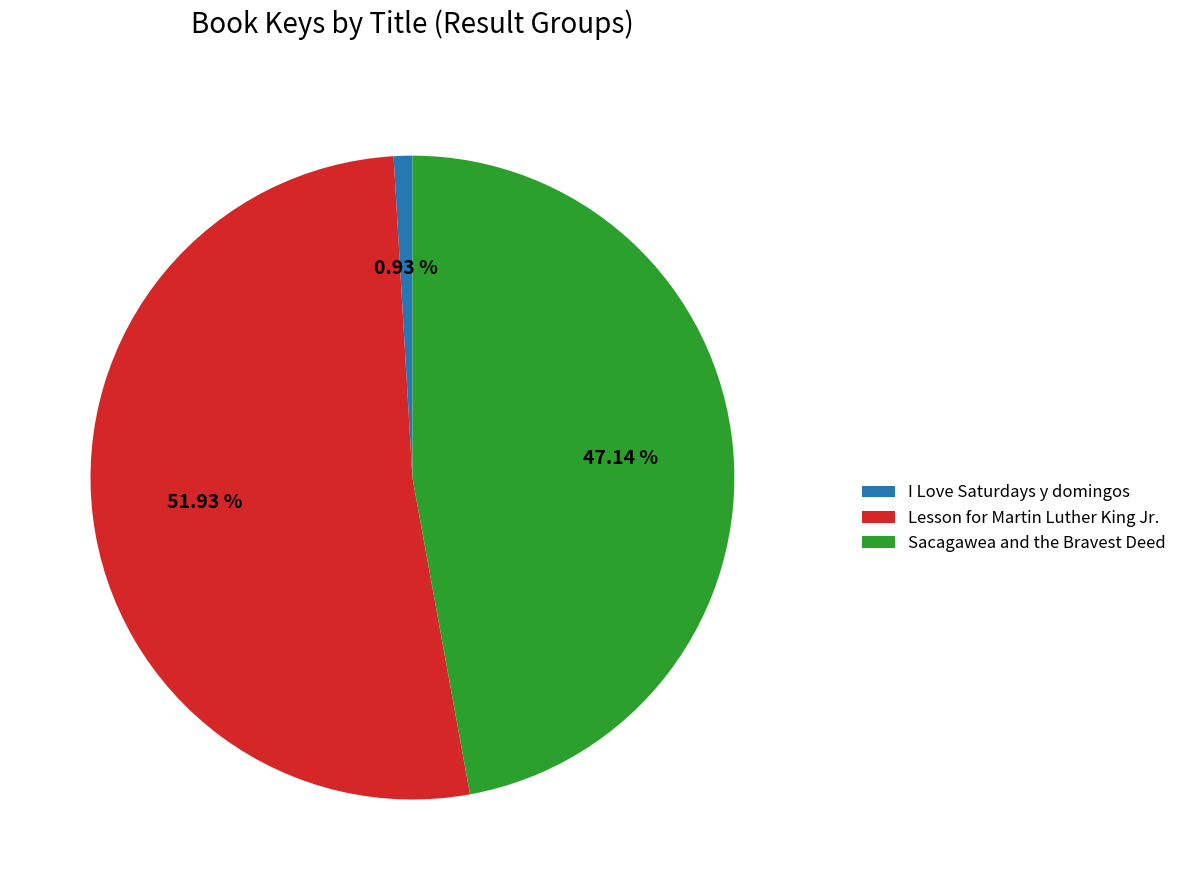

The Lesson for Martin Luther King Jr. slice represents 66% of the pie. True or false?

False